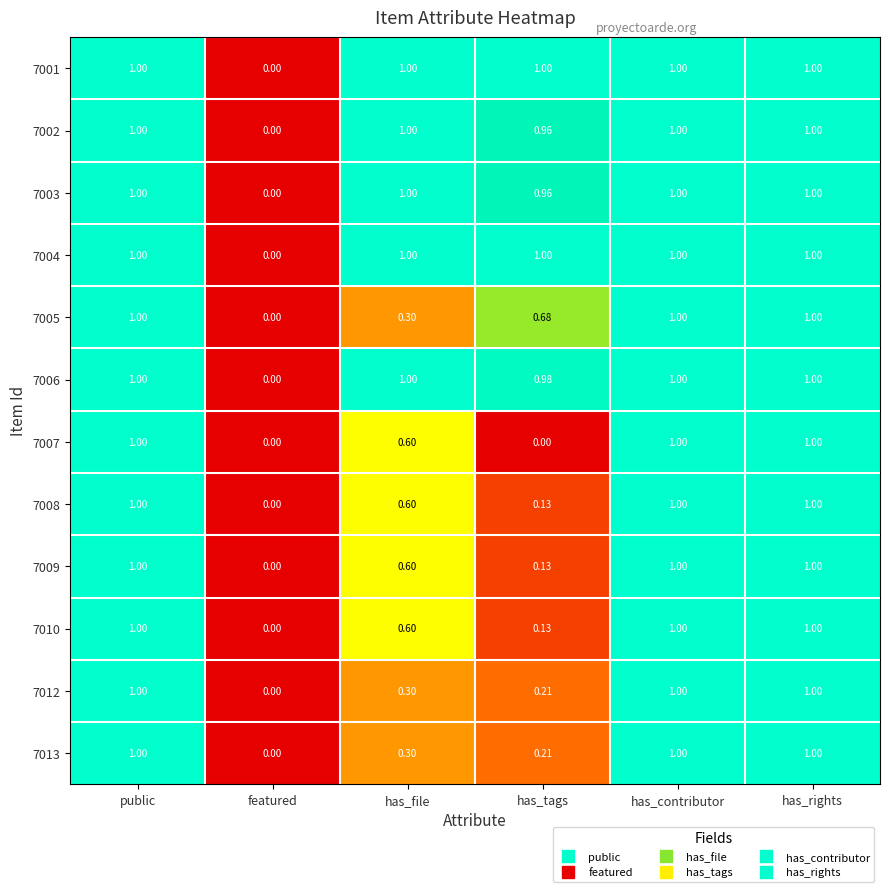

How many data points does each series have?

6